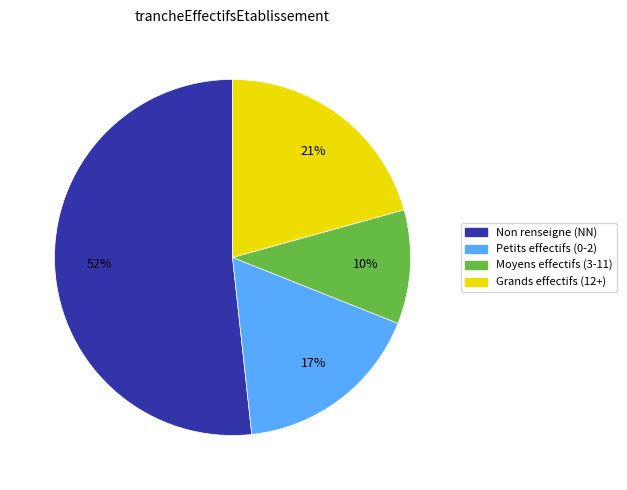

Is there any slice that represents more than half of the pie?

Yes